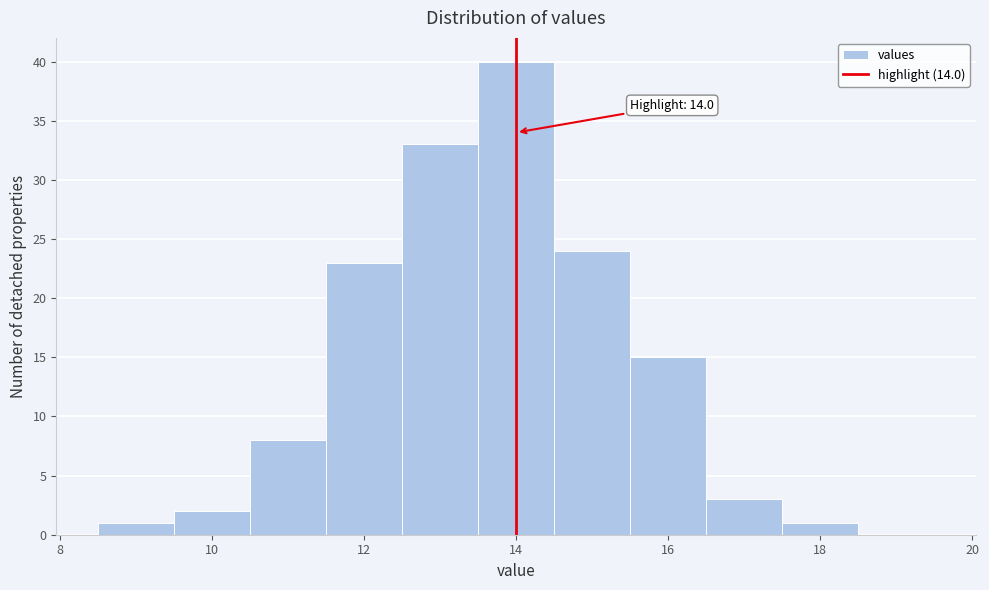

Which range on the x-axis has the tallest bar?

13.5 to 14.5